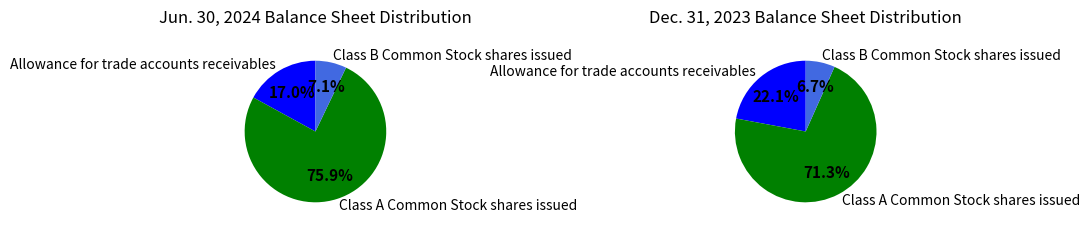

To the nearest percent, what is the difference between the largest and smallest slice percentages?

69%